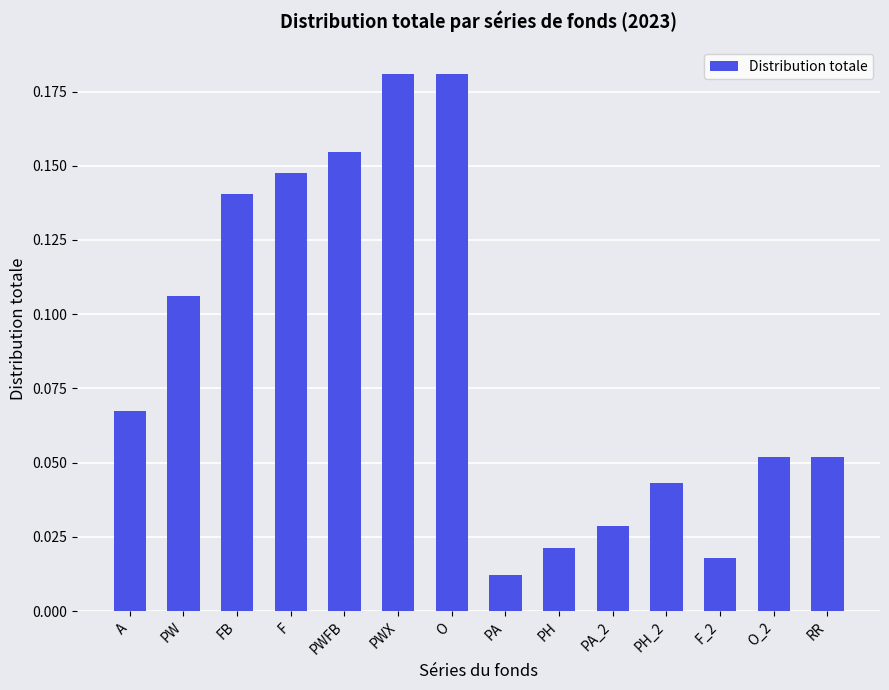

Which has a higher value, PWX or O_2?

PWX